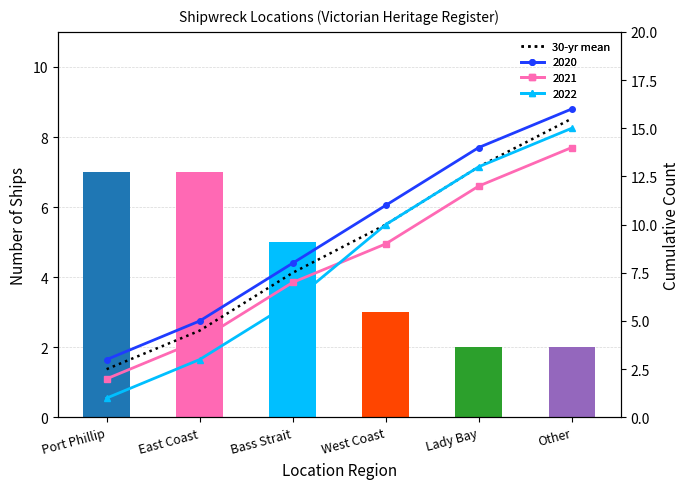

Is it true that the value at East Coast is 4.5?

True